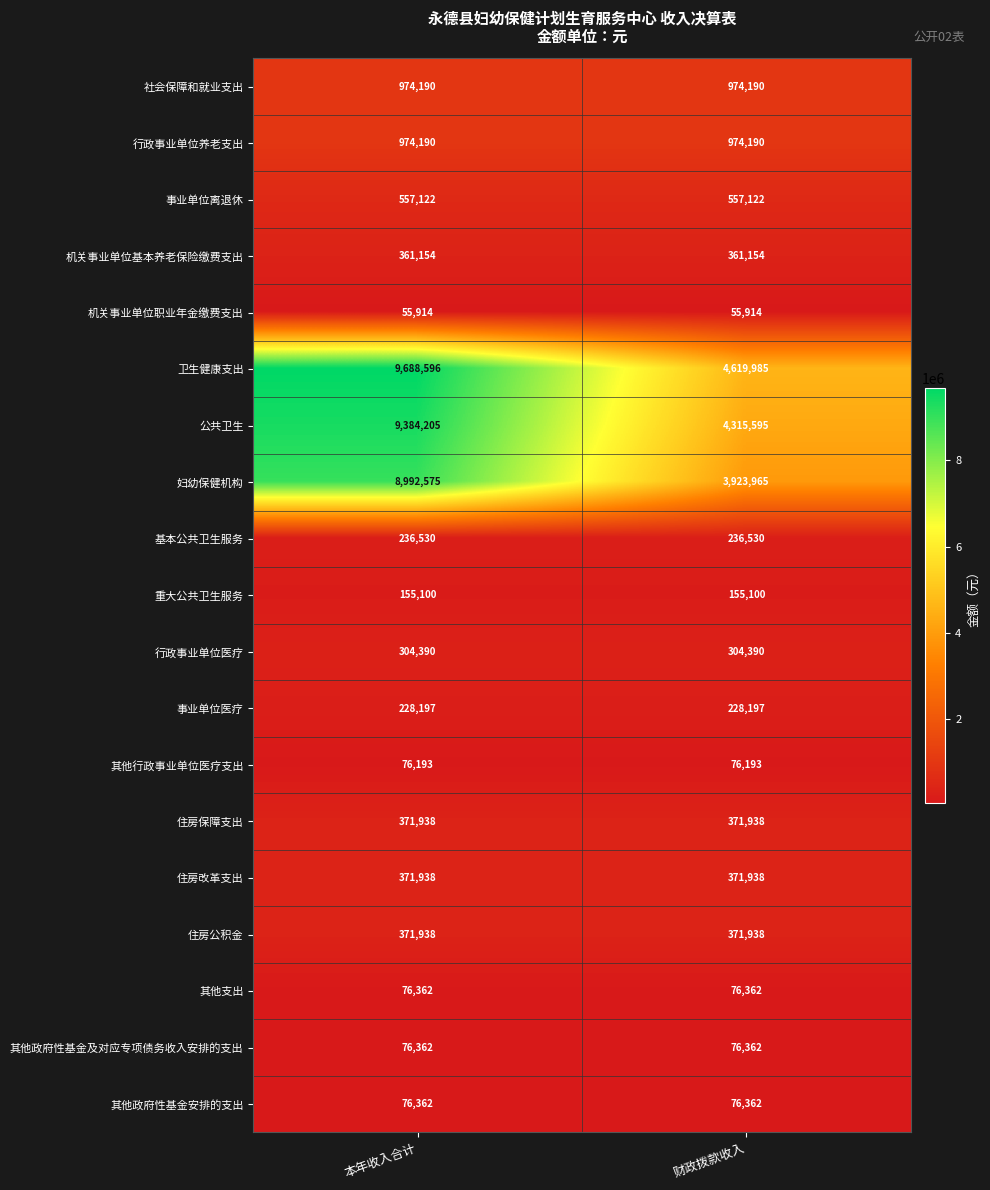

How many series are shown in this chart?

19